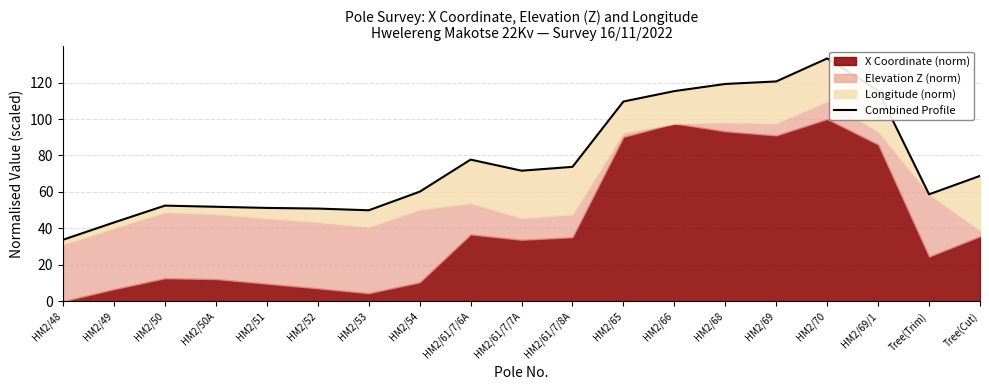

True or false: the data has more than 0 interior local peaks.

True